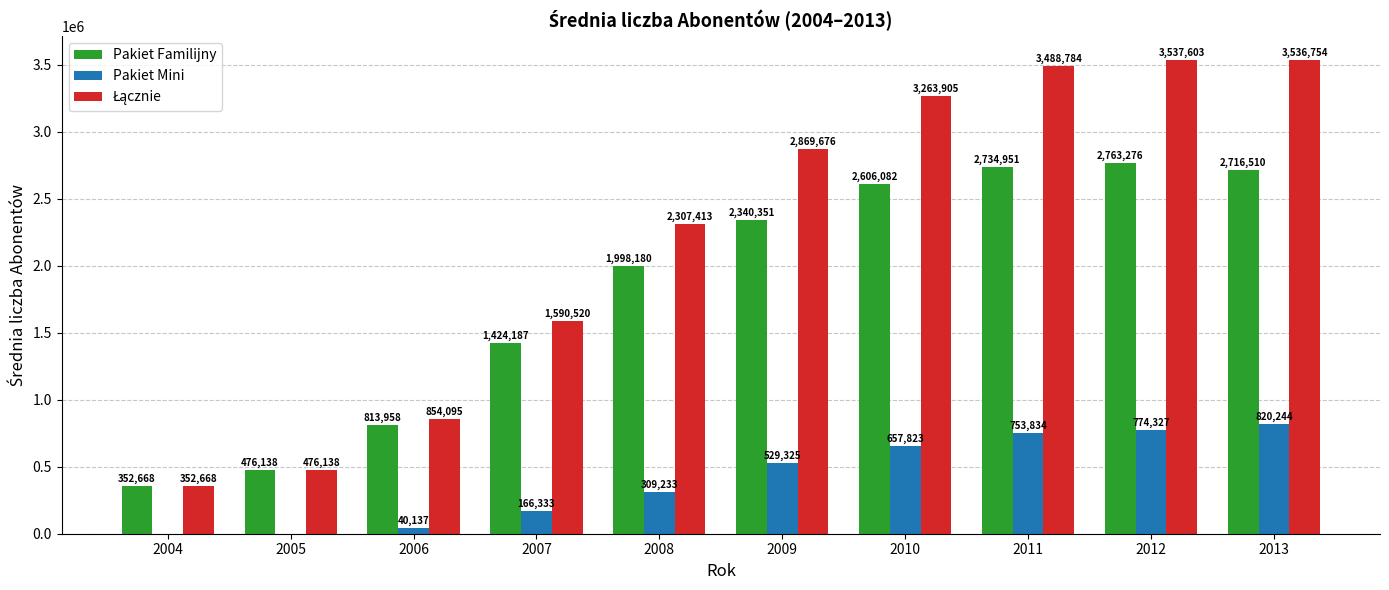

What is the maximum value shown in the chart?

3537603